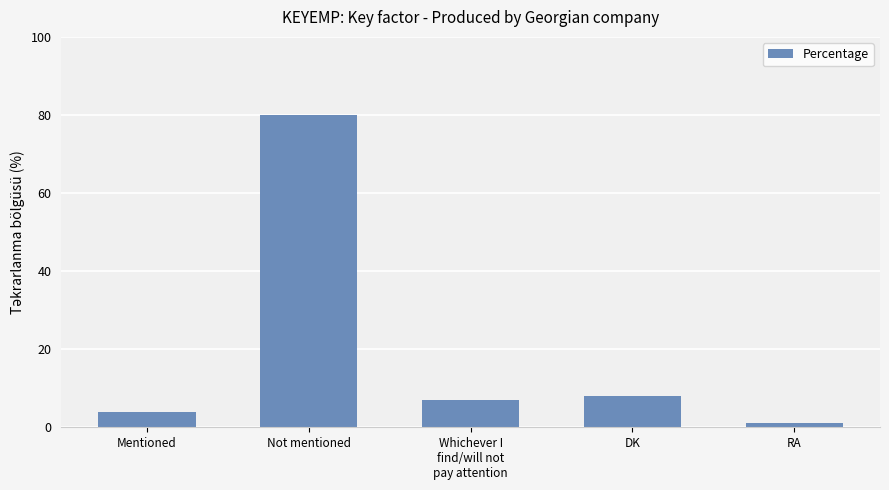

What is the change in value from Mentioned to Not mentioned?

+76